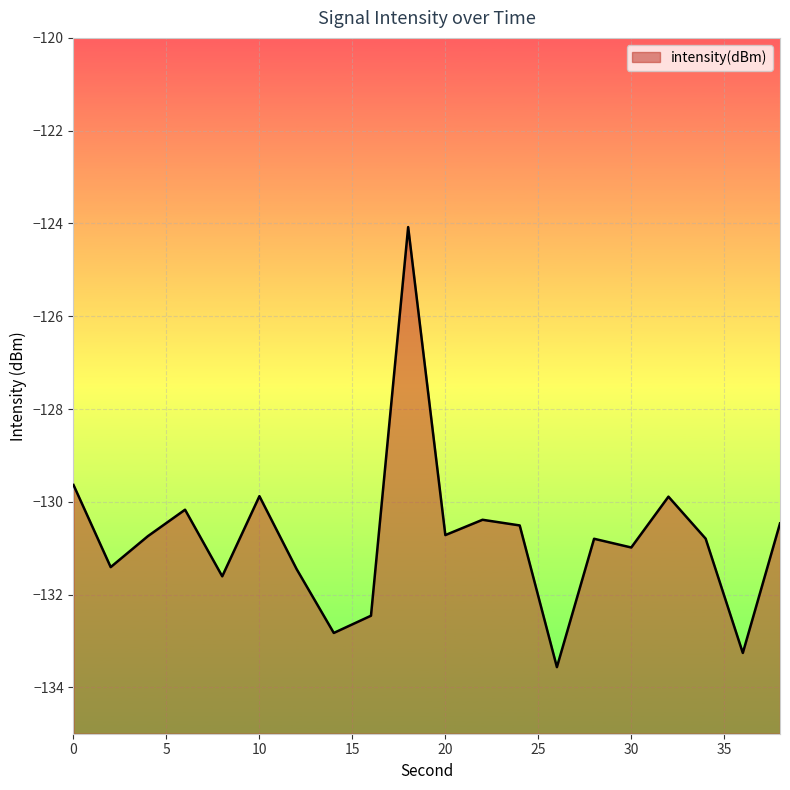

Count the number of data series in this chart.

1